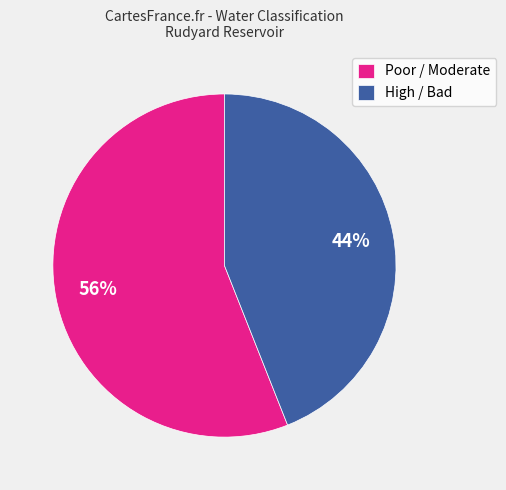

Count the number of slices in the pie.

2